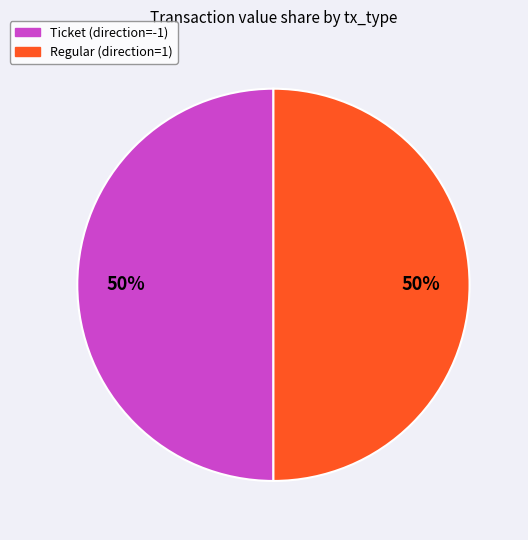

To the nearest percent, what is the average slice percentage?

50%